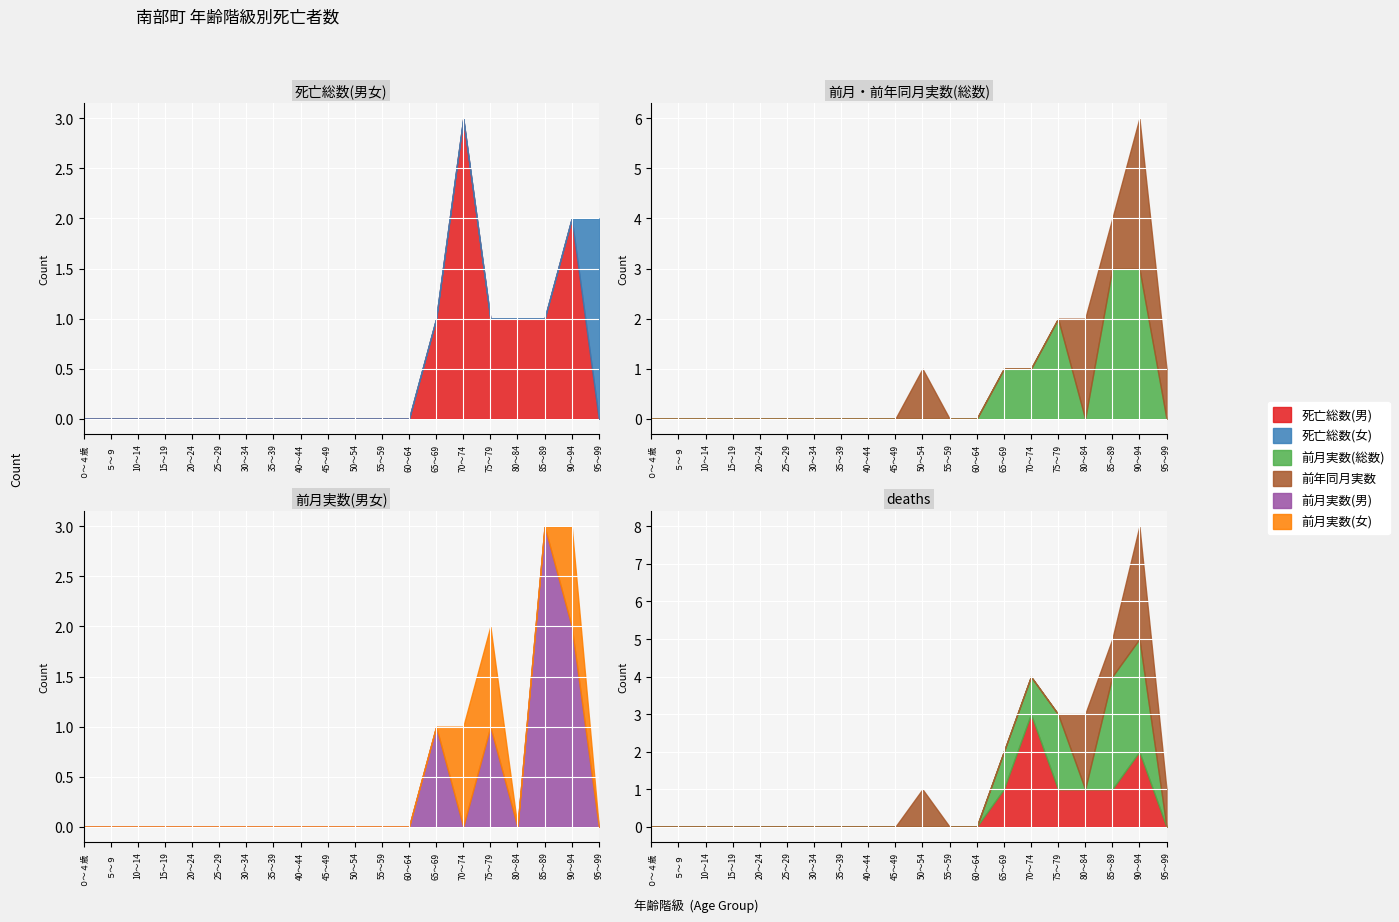

What is the sum of all 前月実数(女) values?

3